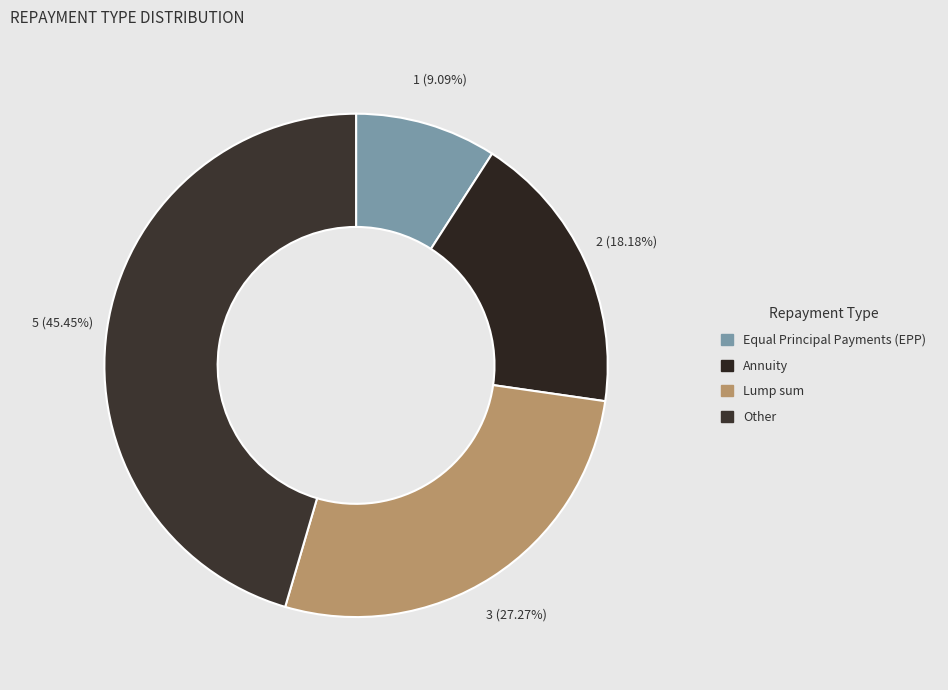

Rank the categories by value from highest to lowest.

Other, Lump sum, Annuity, Equal Principal Payments (EPP)